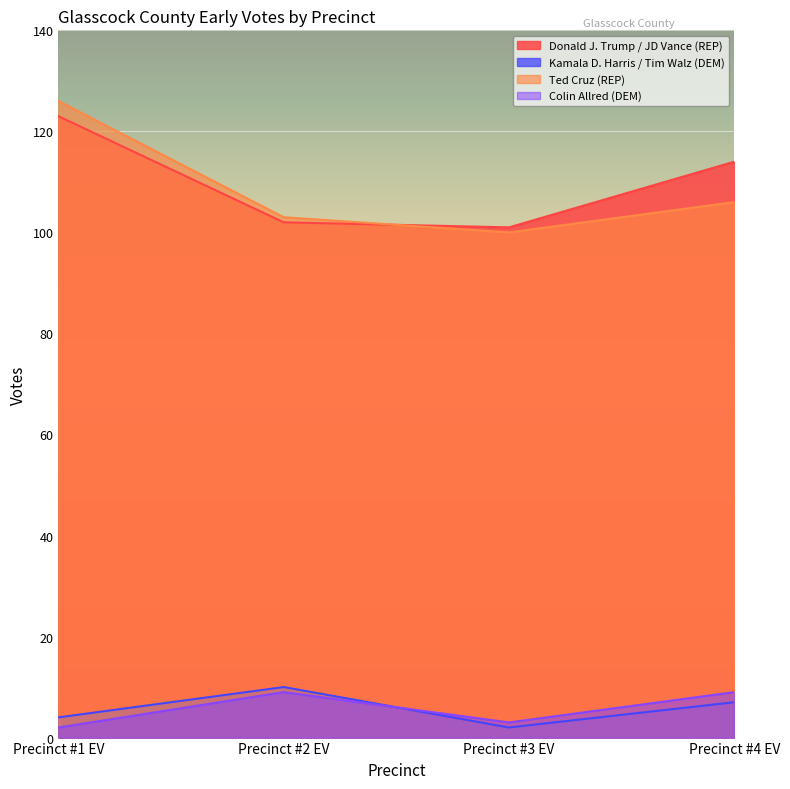

Does the chart display data point markers on the line(s)?

No